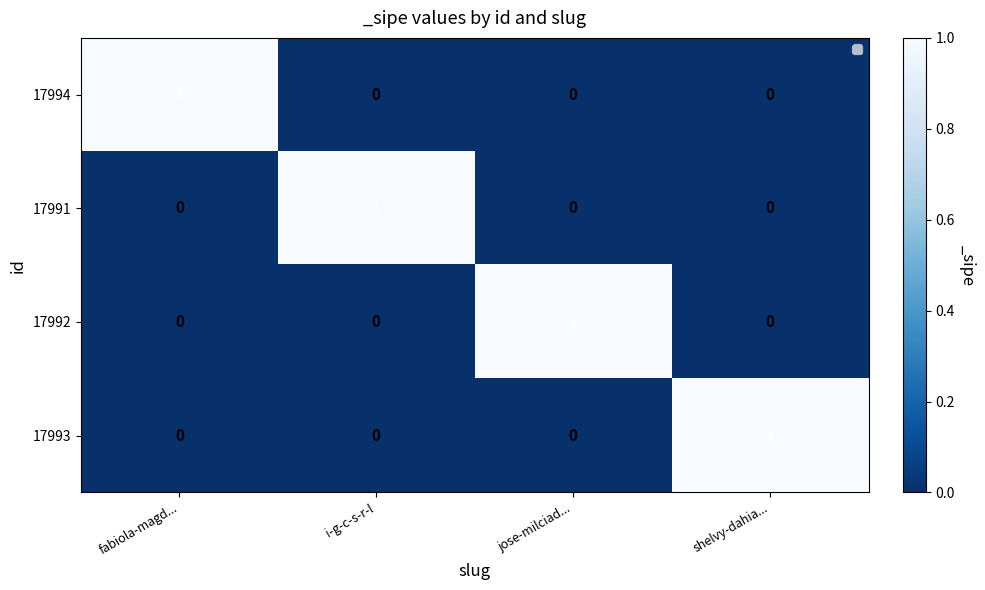

At how many categories does at least one series exceed 0?

4